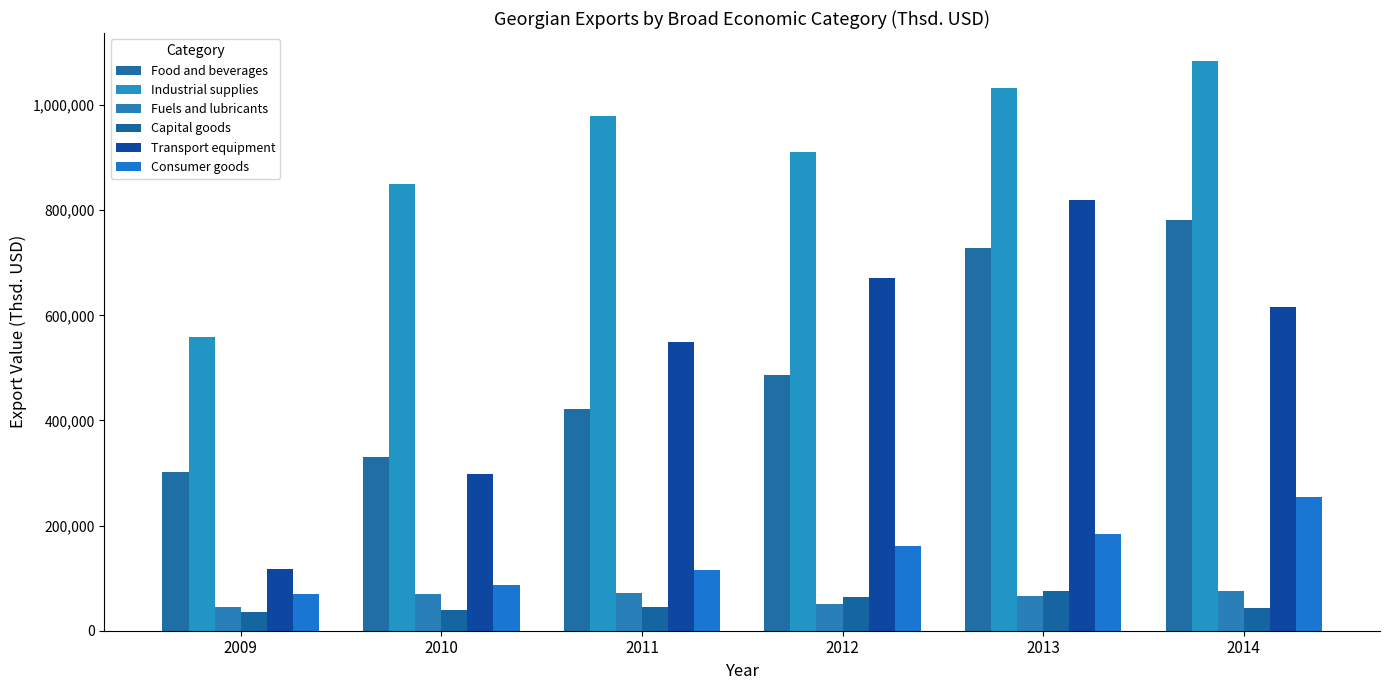

What is the sum of the Food and beverages values at 2011 and 2010?

752203.3